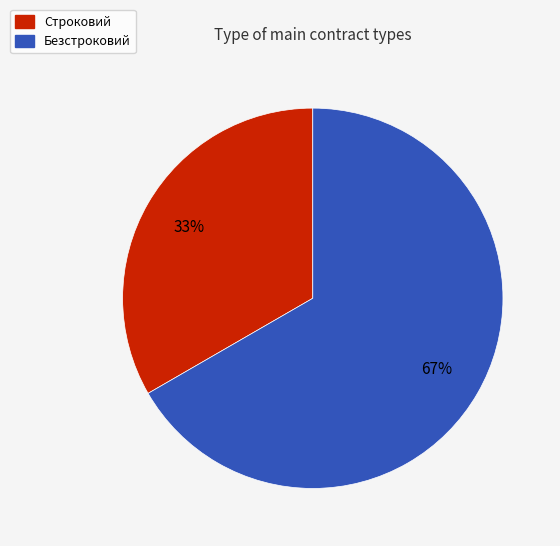

Is there a majority slice in this chart?

Yes